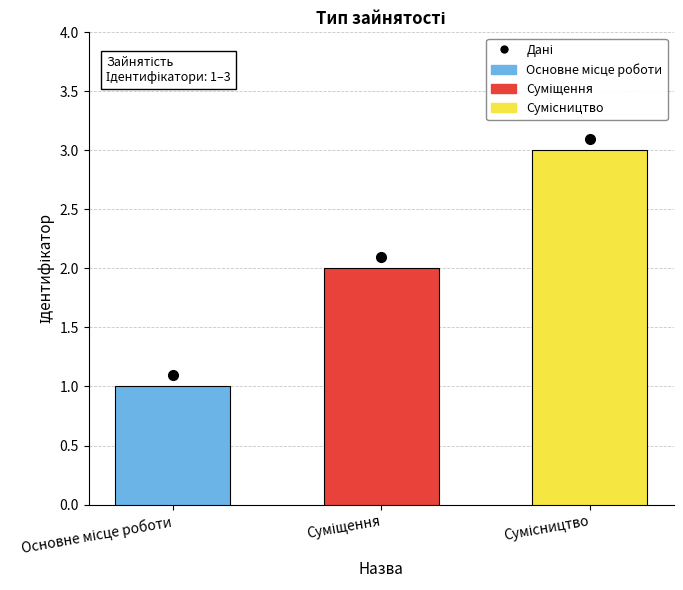

What is the value of the 1st bar from the left?

1